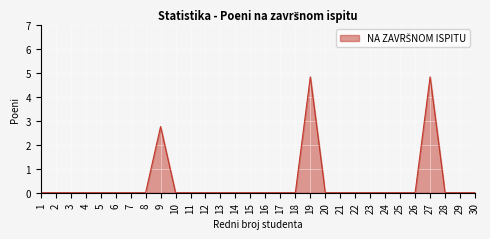

True or false: the data has more than 2 interior local peaks.

True